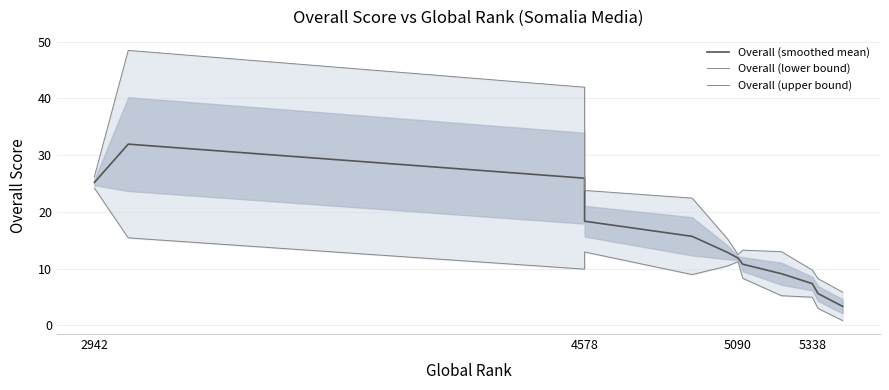

What is the value of the Overall (upper bound) point at the 1st from the left?

26.2